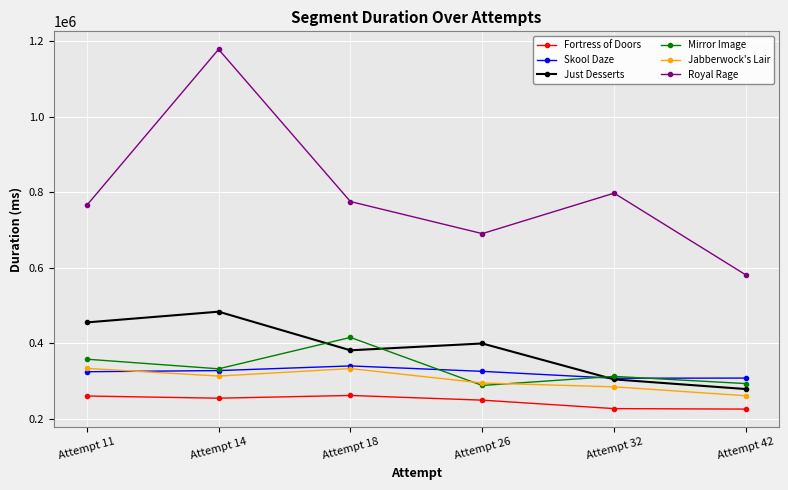

At which category does Just Desserts reach its first local peak?

Attempt 14